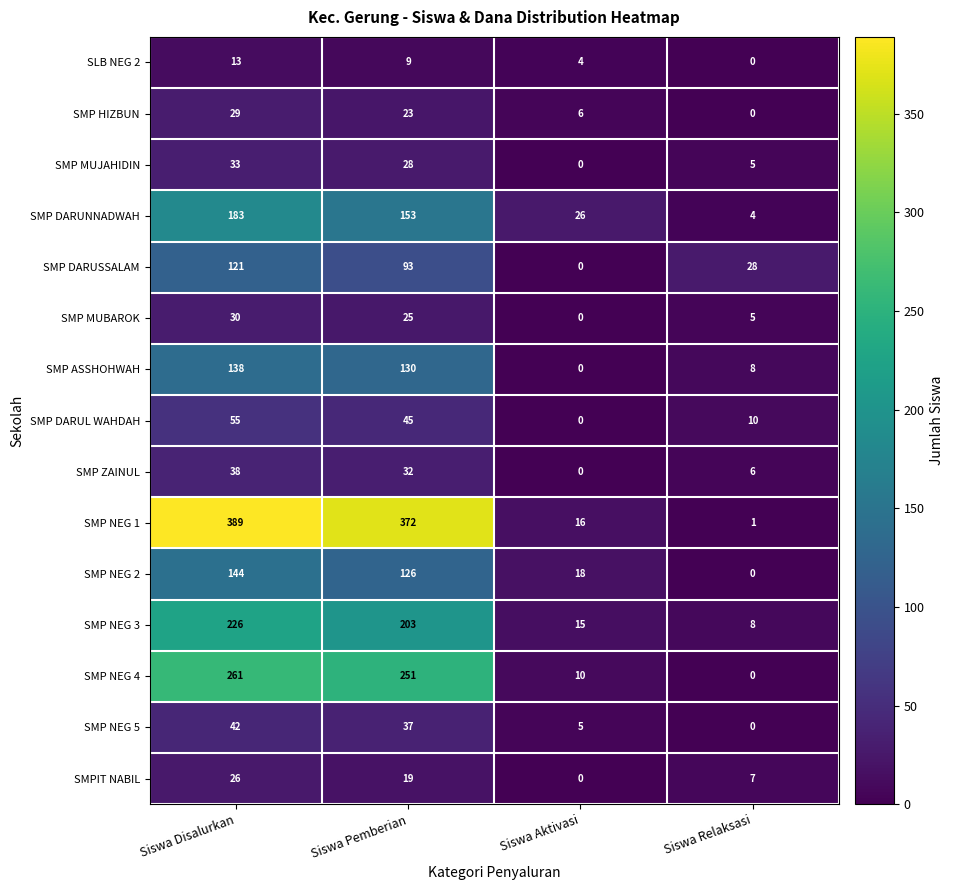

What is the highest value of the SMP ZAINUL series?

38